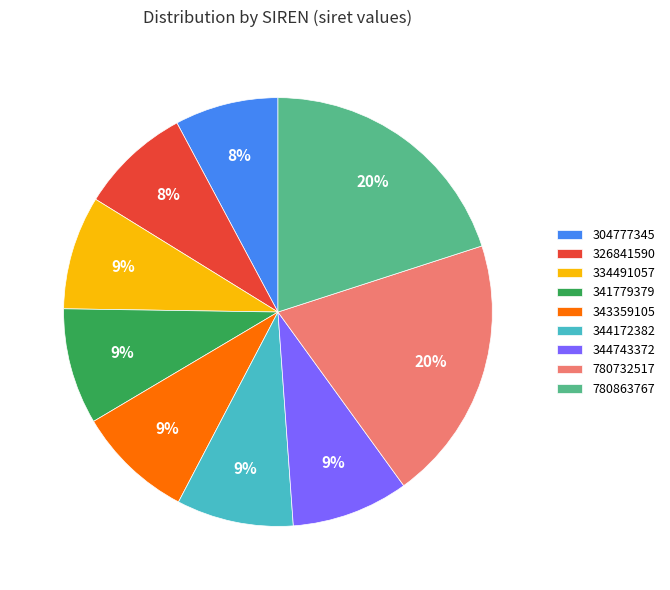

What percentage is the 326841590 slice, to the nearest percent?

8%